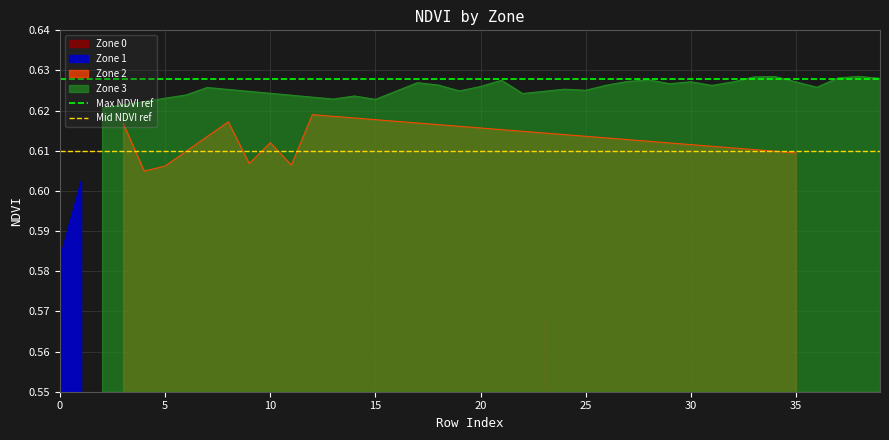

The Max NDVI ref series shows 0.6 at 0. True or false?

True